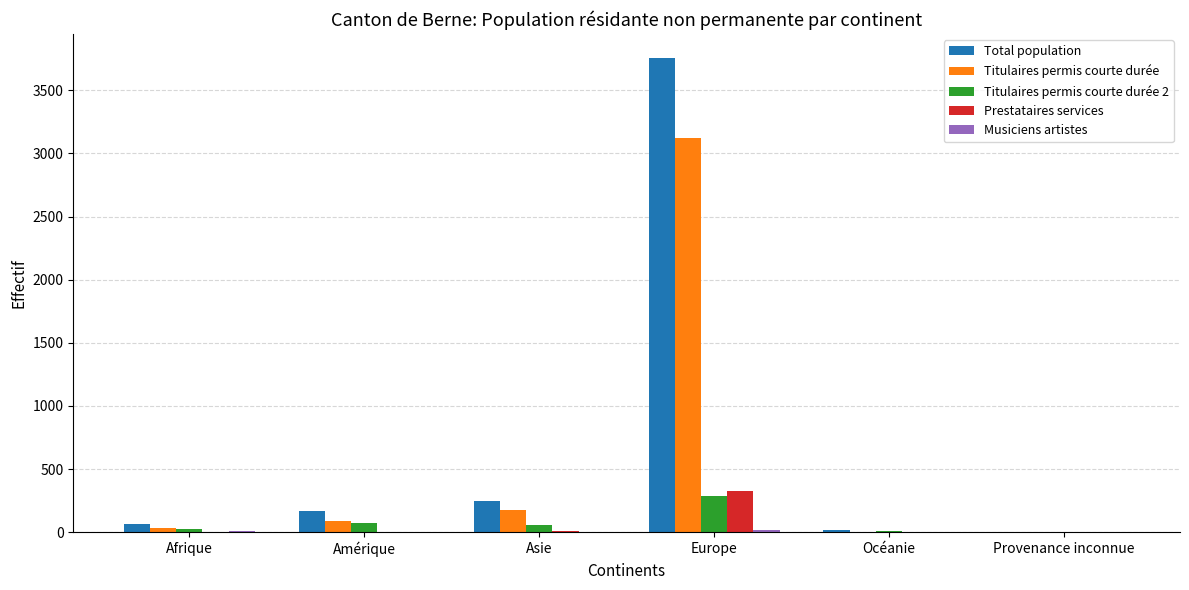

Is the value of Titulaires permis courte durée 2 at Asie greater than the value of Titulaires permis courte durée at Asie?

No